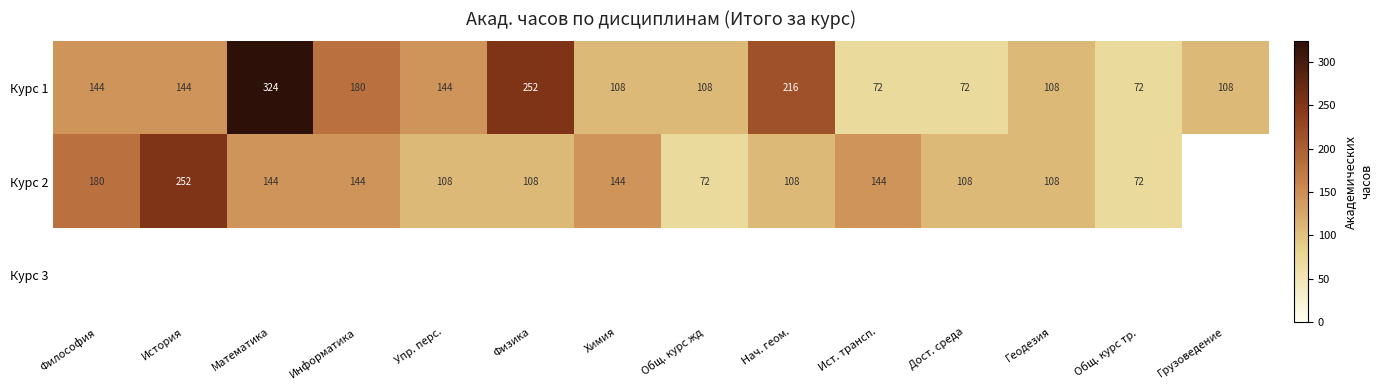

Count the Курс 1 values in the range 108 to 180.

8